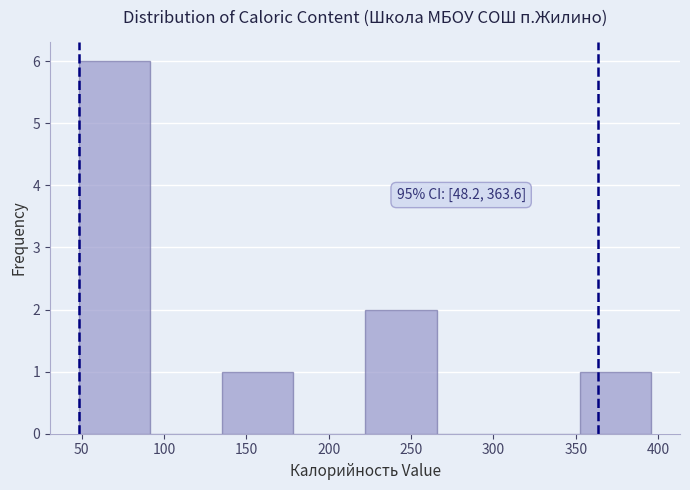

Which range on the x-axis has the tallest bar?

50 to 90